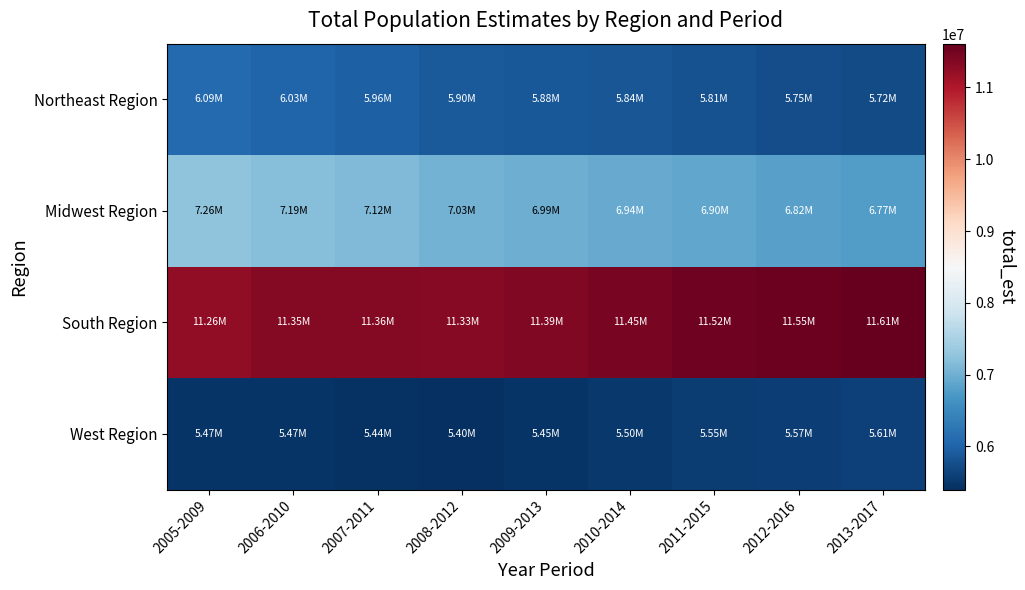

Which series has the largest total across all categories?

South Region